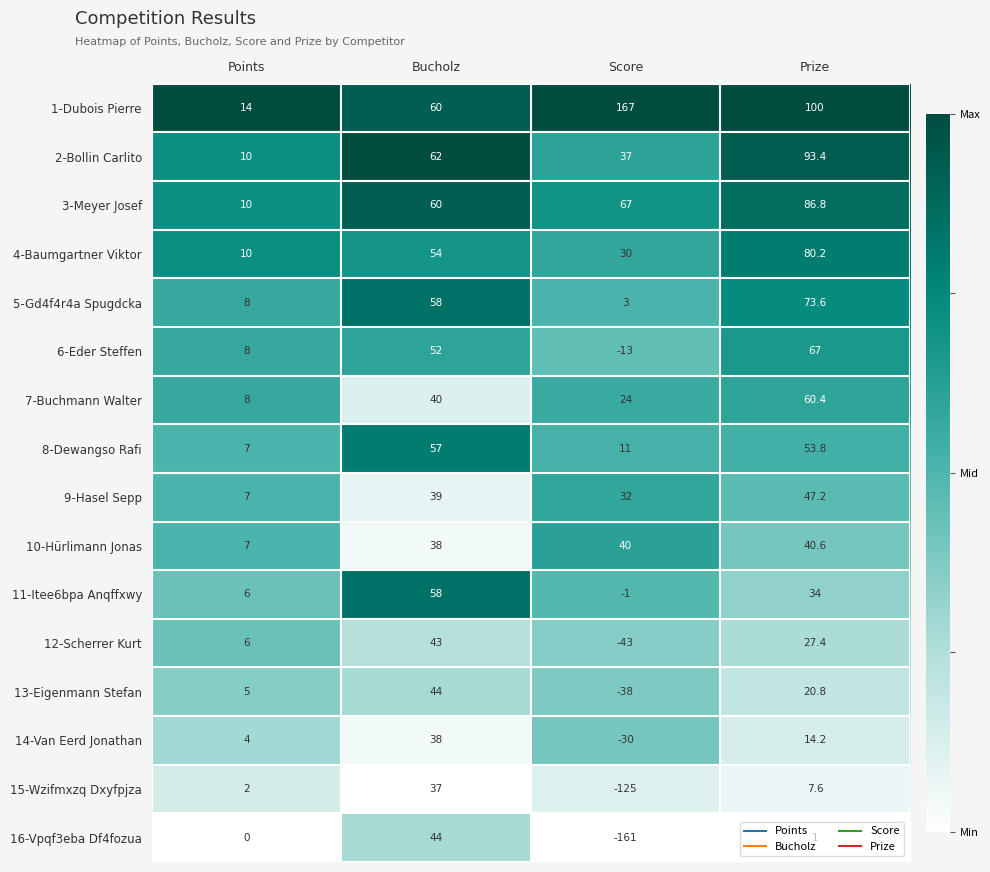

Which series has the widest spread of values?

16-Vpqf3eba Df4fozua